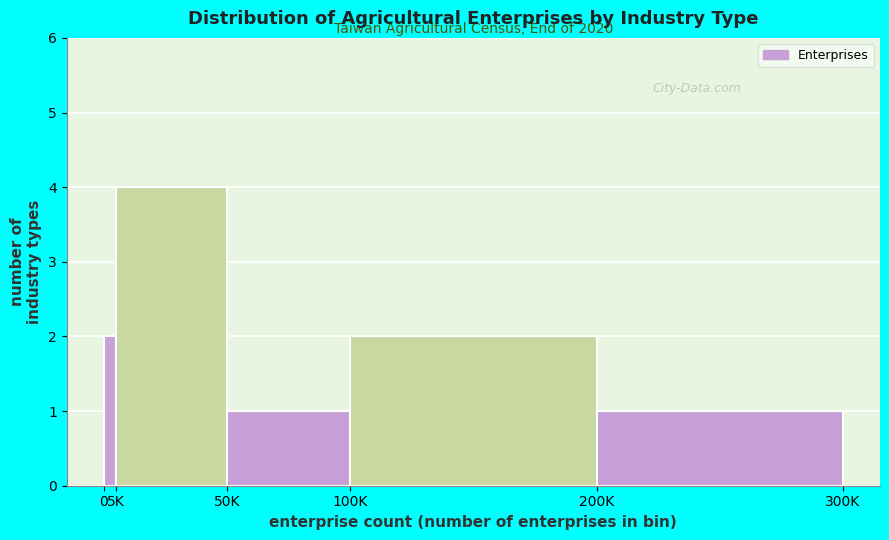

Reading right to left, list all the values displayed in this chart.

200K=1	100K=2	50K=1	5K=4	0=2